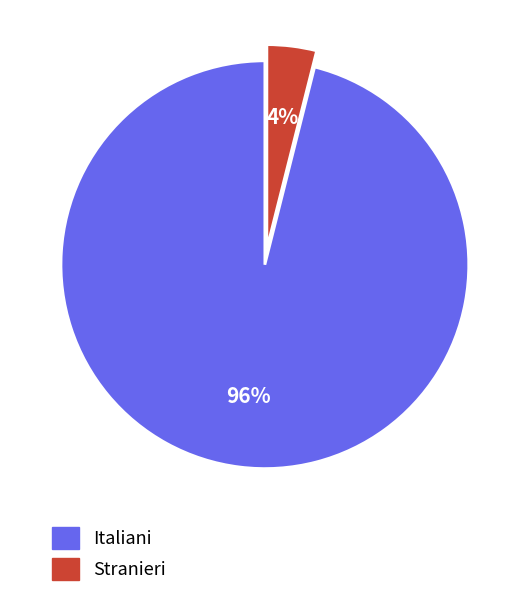

Rank the categories by value from lowest to highest.

Stranieri, Italiani